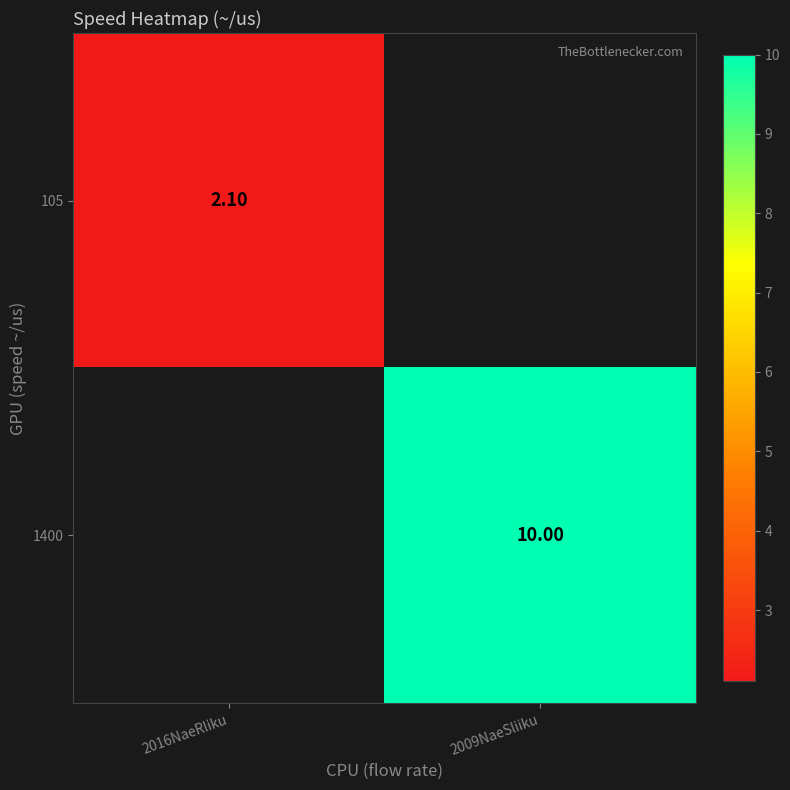

Is the value of 105 at 2016NaeRliku greater than the value of 1400 at 2009NaeSliiku?

No